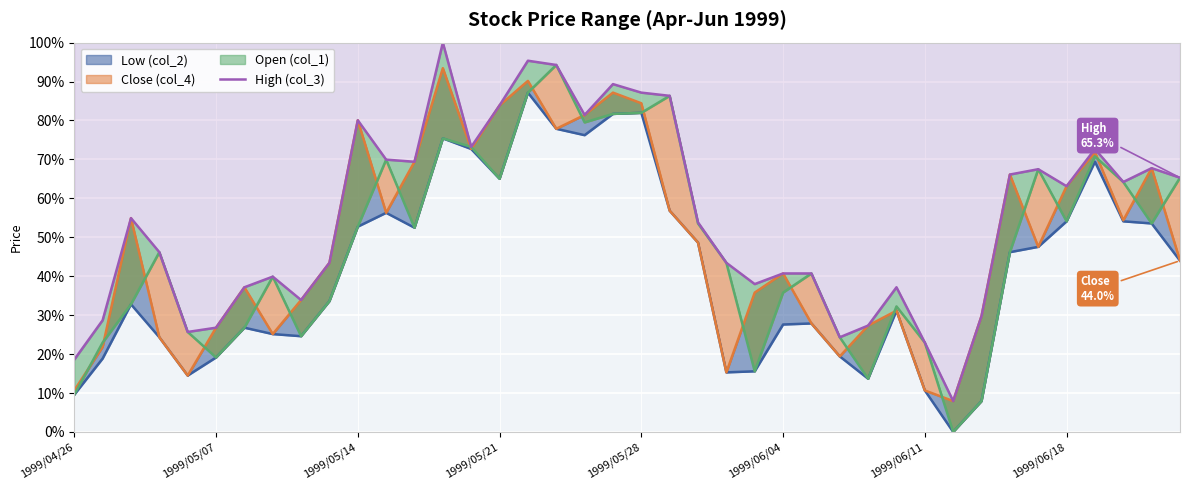

What is the difference between the second highest and second lowest values?

76.8